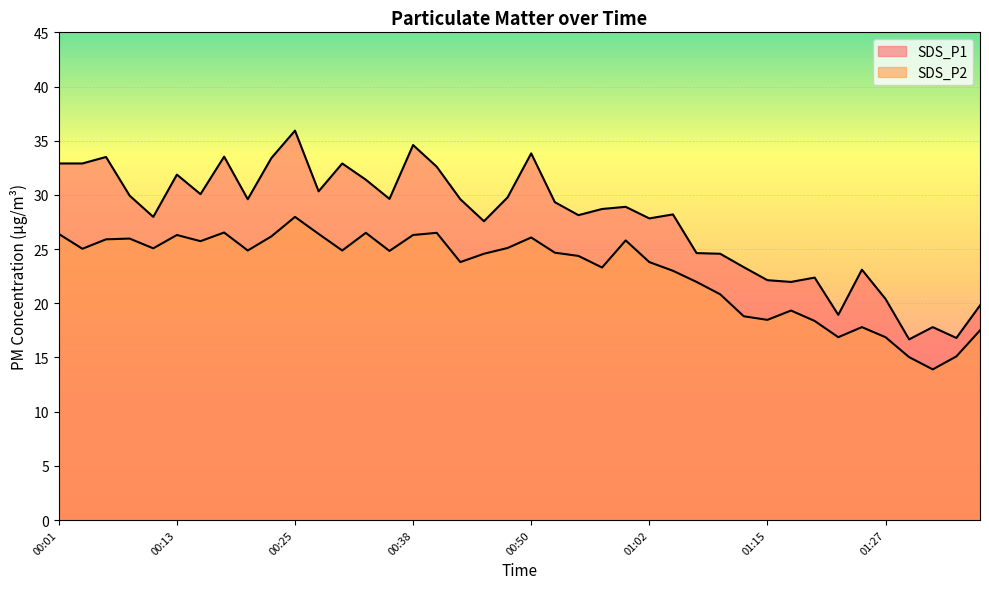

List the series in order of their overall mean, highest first.

SDS_P1, SDS_P2